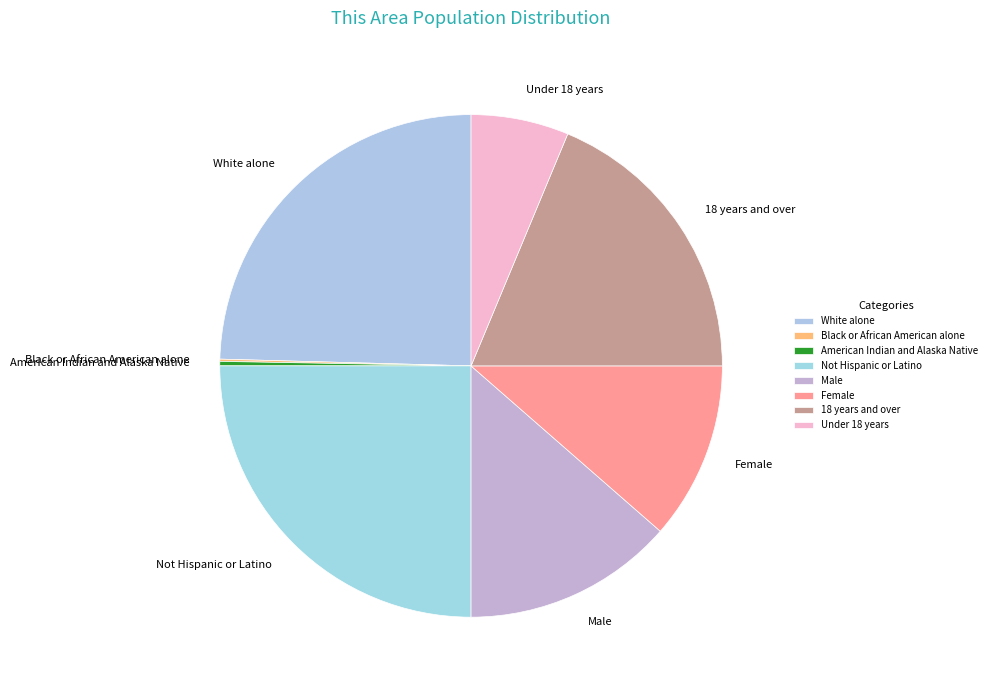

Is there a majority slice in this chart?

No